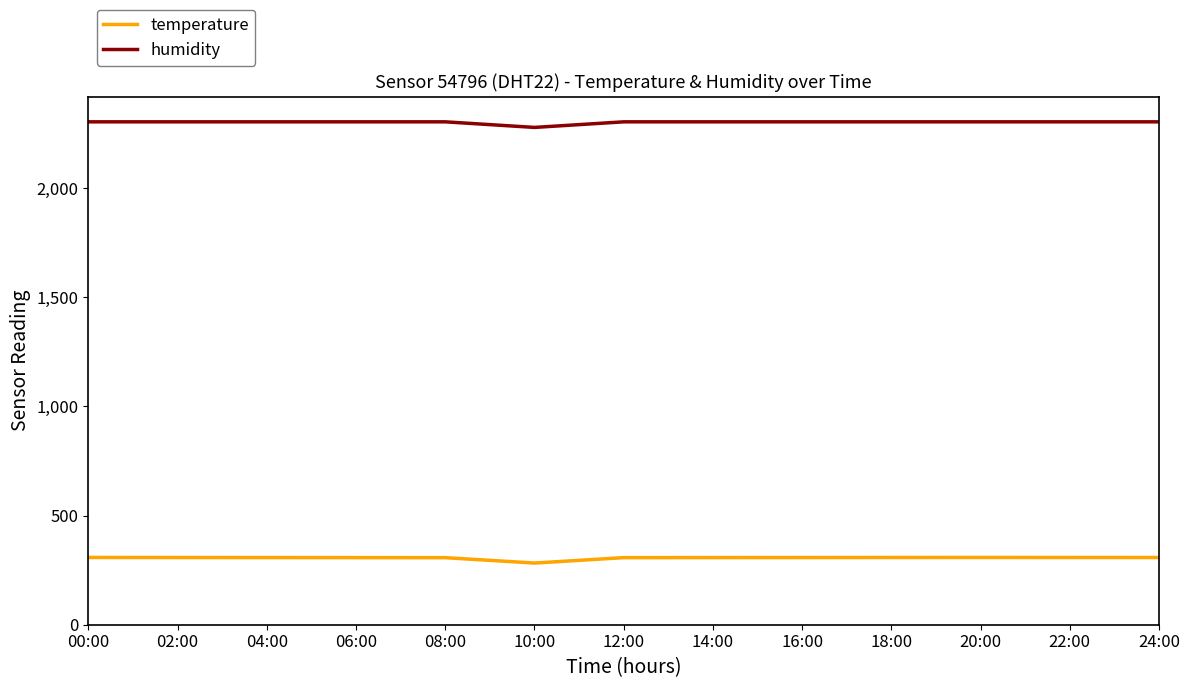

What is the lowest value of the temperature series?

282.5